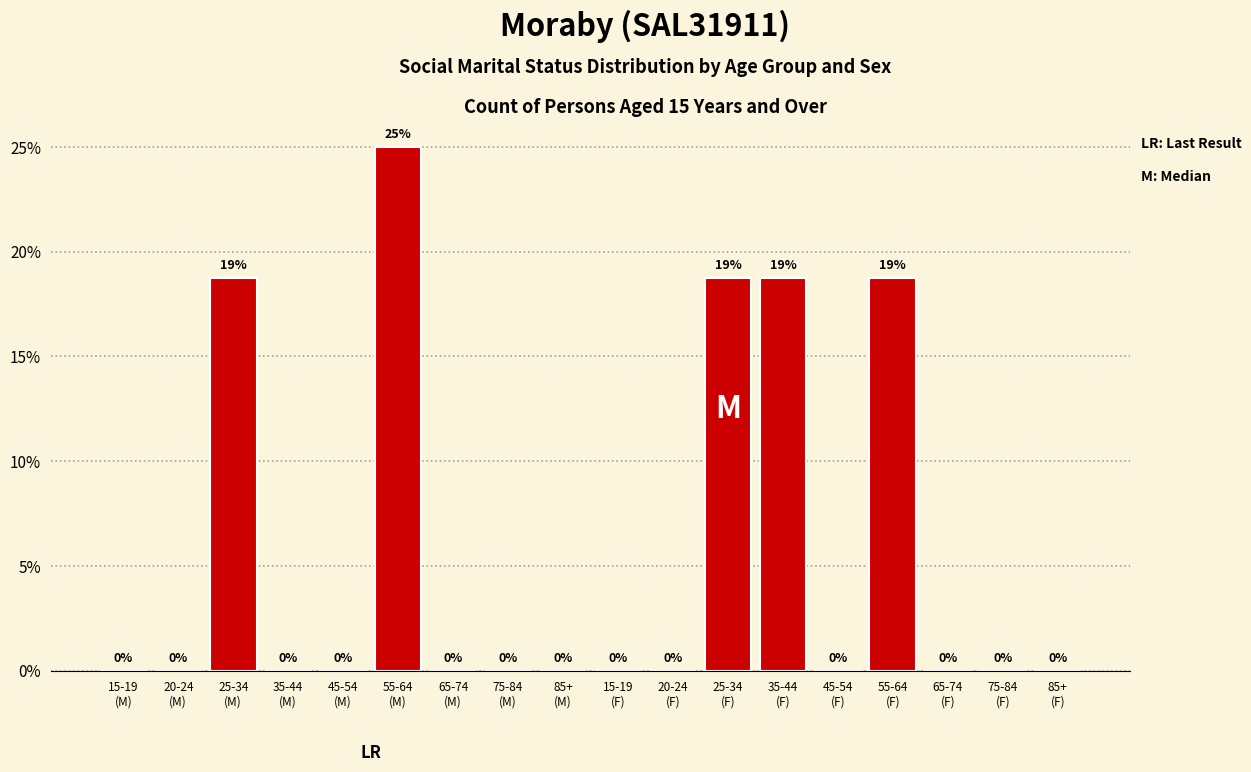

What is the greatest value displayed?

25.0